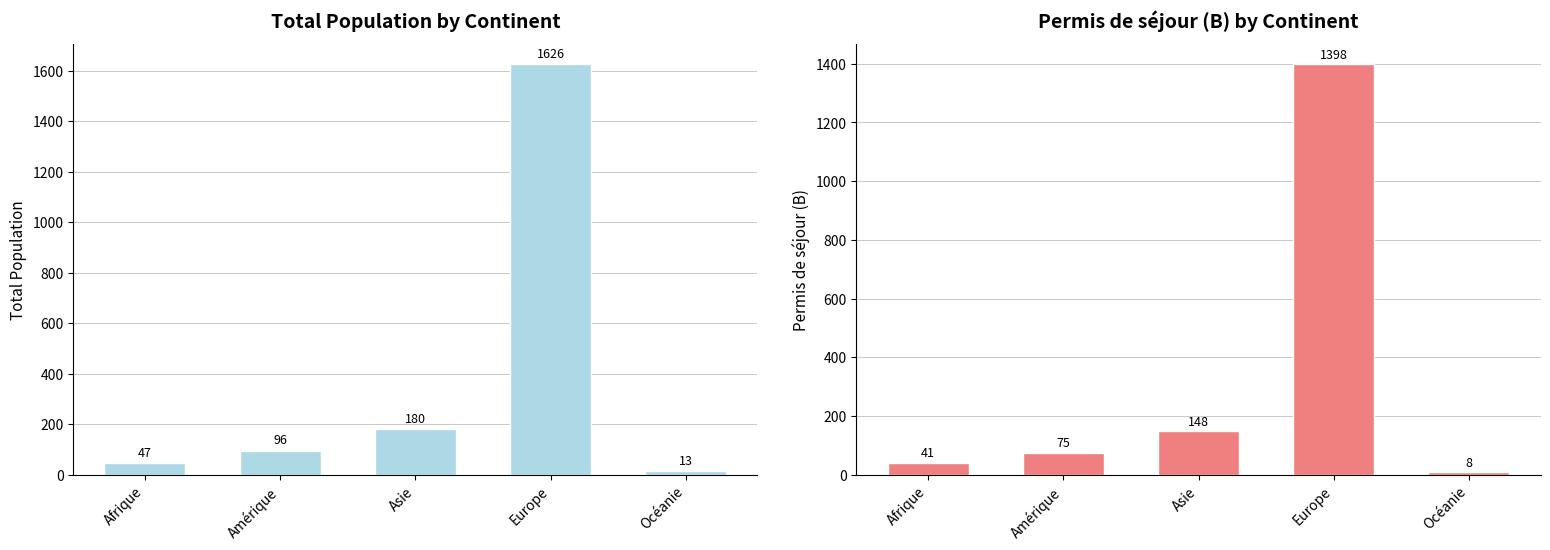

Which series has the largest total across all categories?

Total